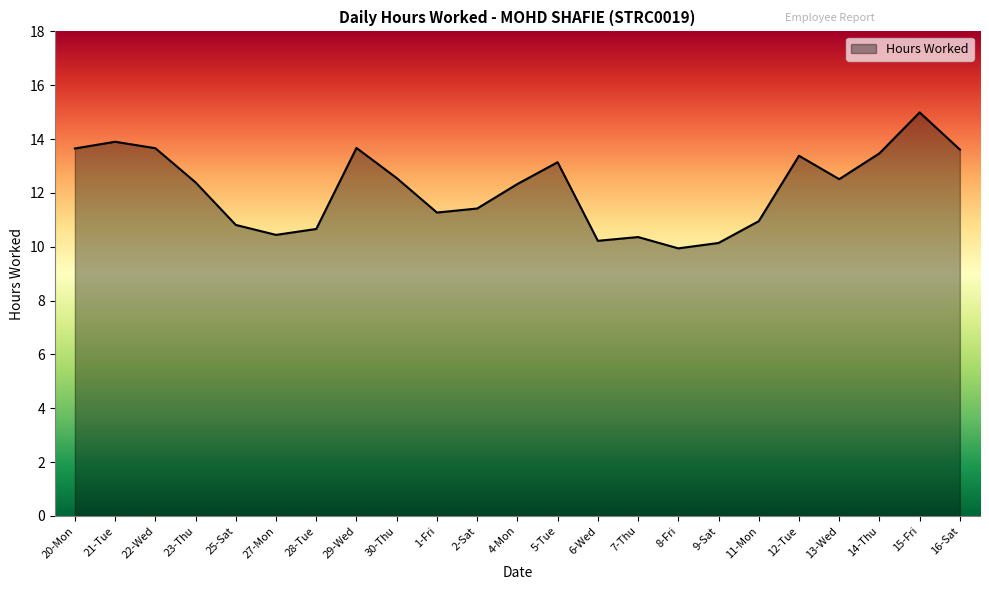

Count the number of categories in the chart.

23